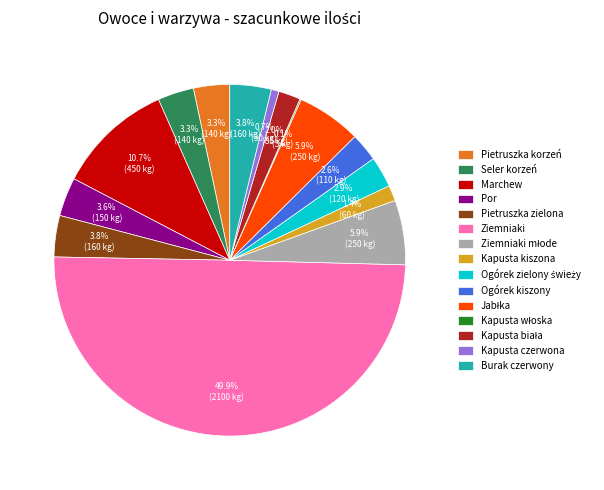

Does Seler korzeń account for over 50% of the chart?

No